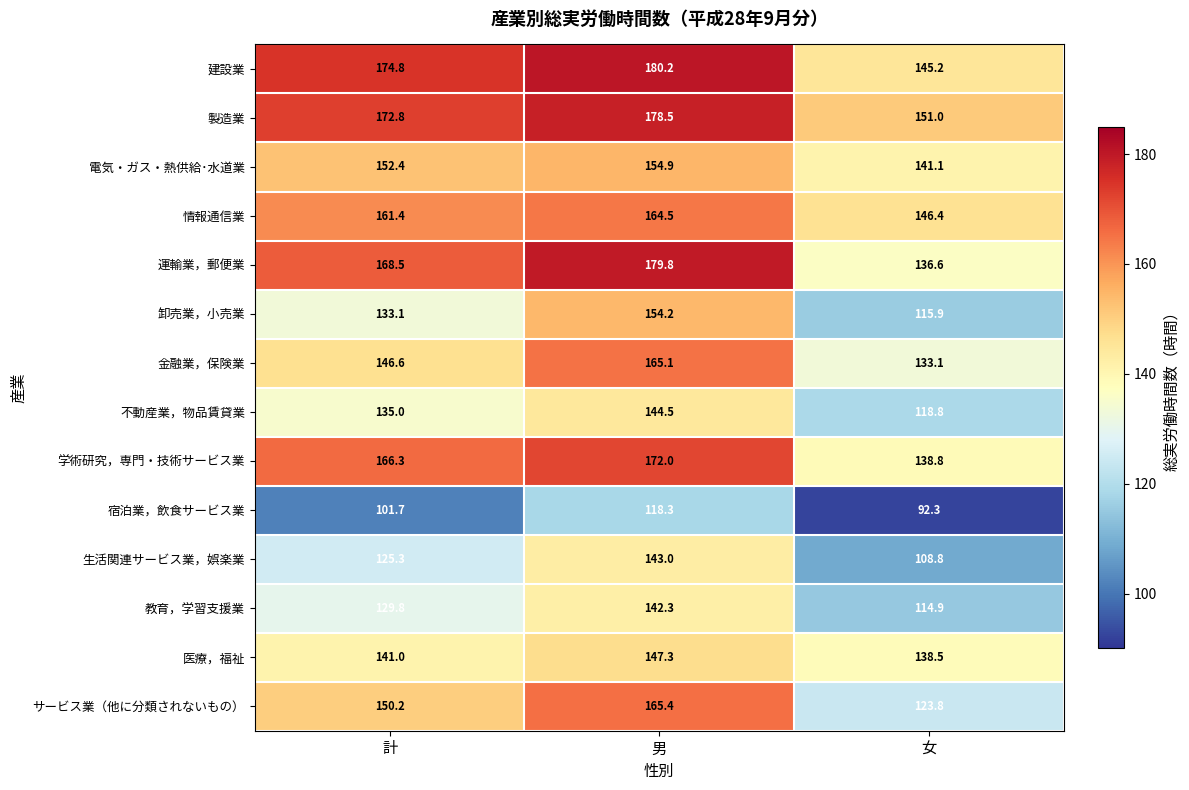

The value of 運輸業，郵便業 at 計 is 100.9. True or false?

False